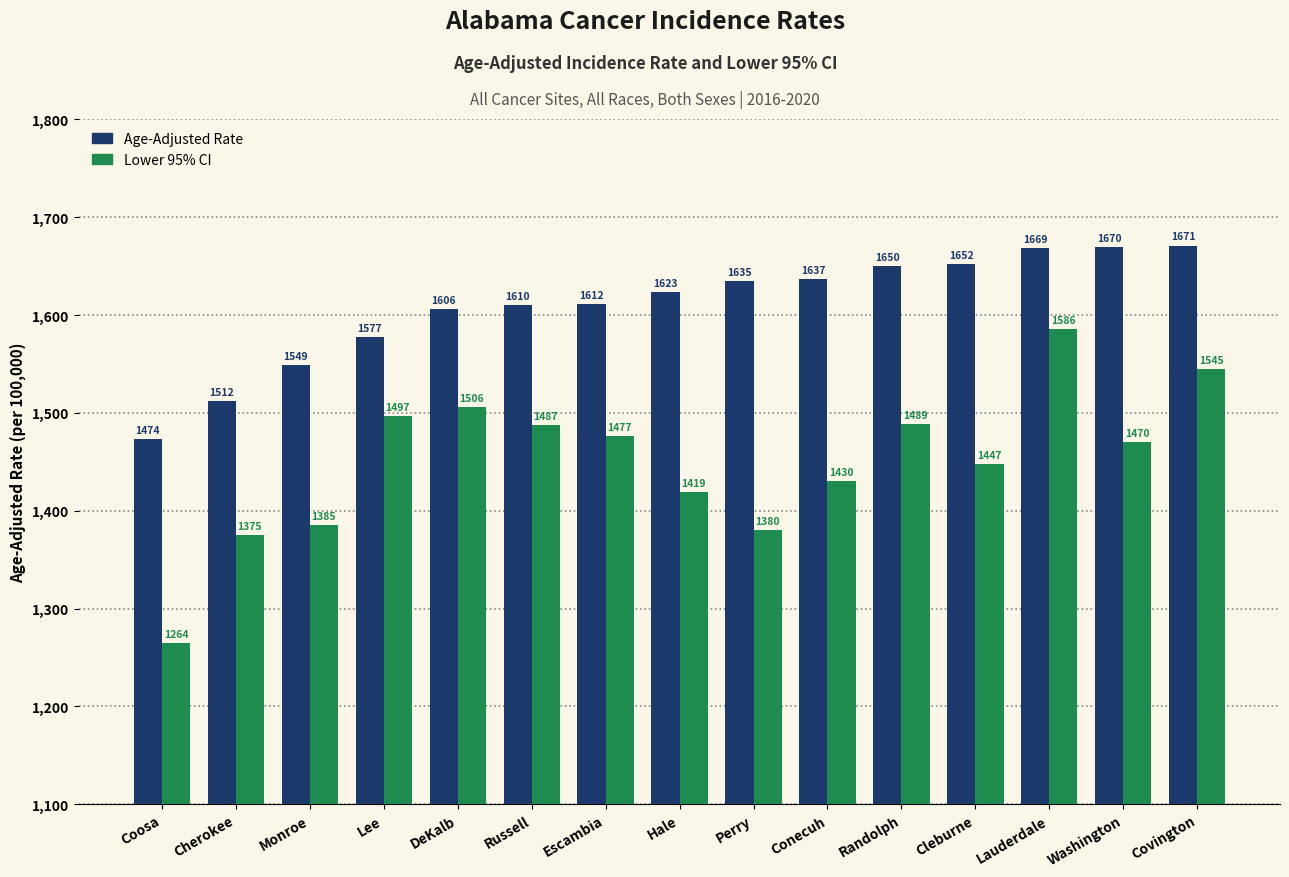

Rank the series by their maximum value, from lowest to highest.

Lower 95% CI, Age-Adjusted Rate